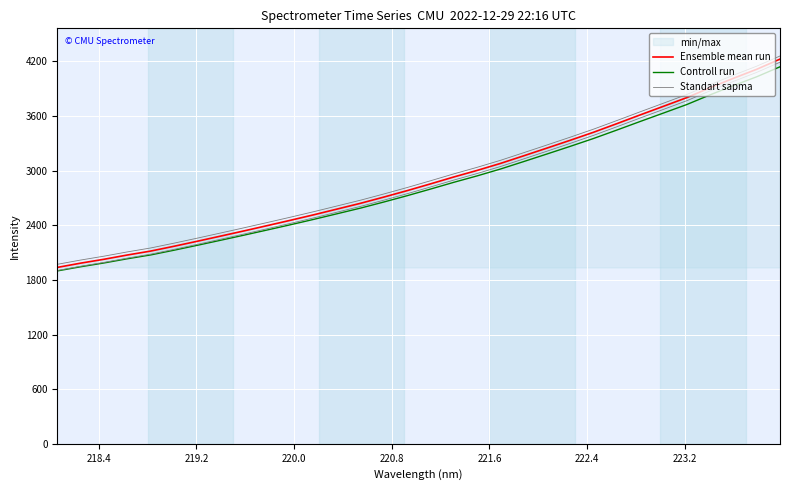

How many data points does each series have?

32